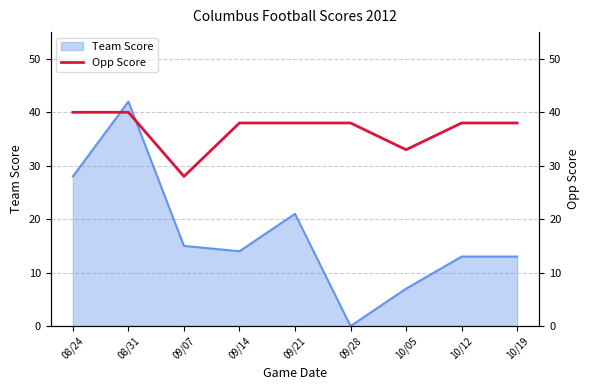

The value of Team Score at 09/14 is 24. True or false?

False